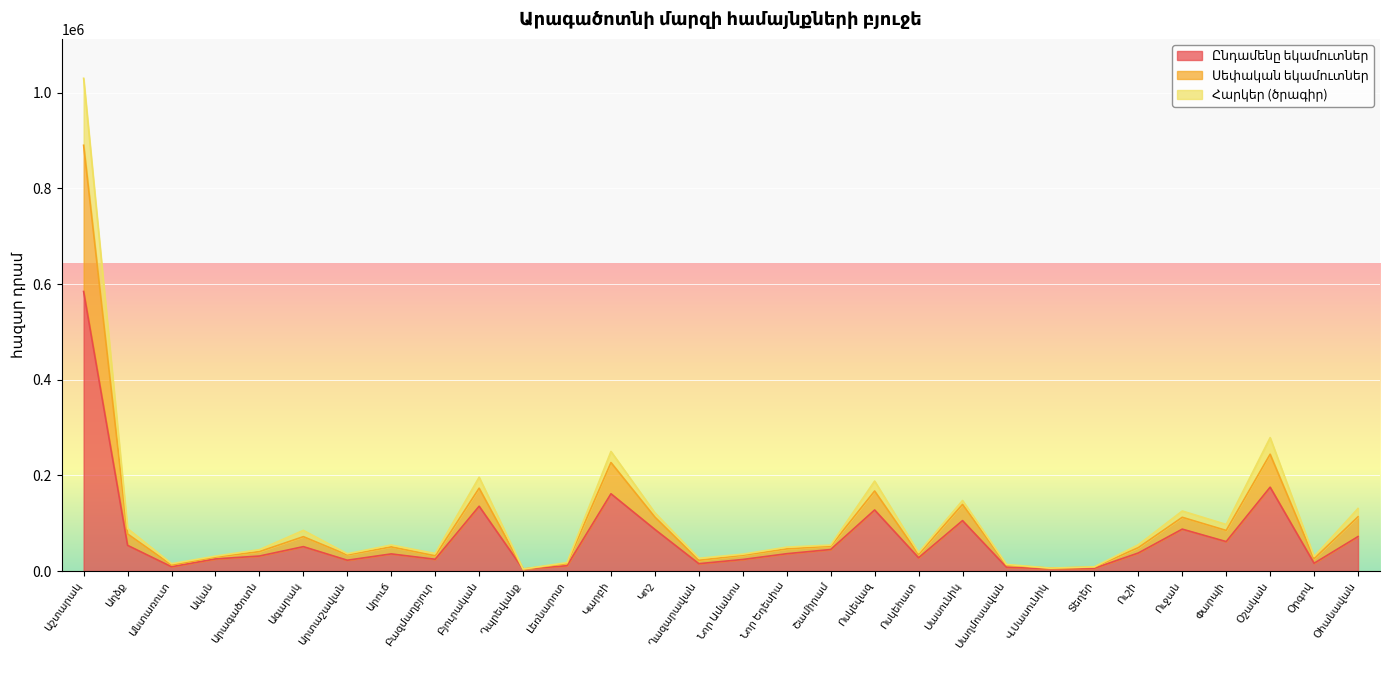

What are all the series names shown in the legend?

Ընդամենը եկամուտներ, Սեփական եկամուտներ, Հարկեր (ծրագիր)